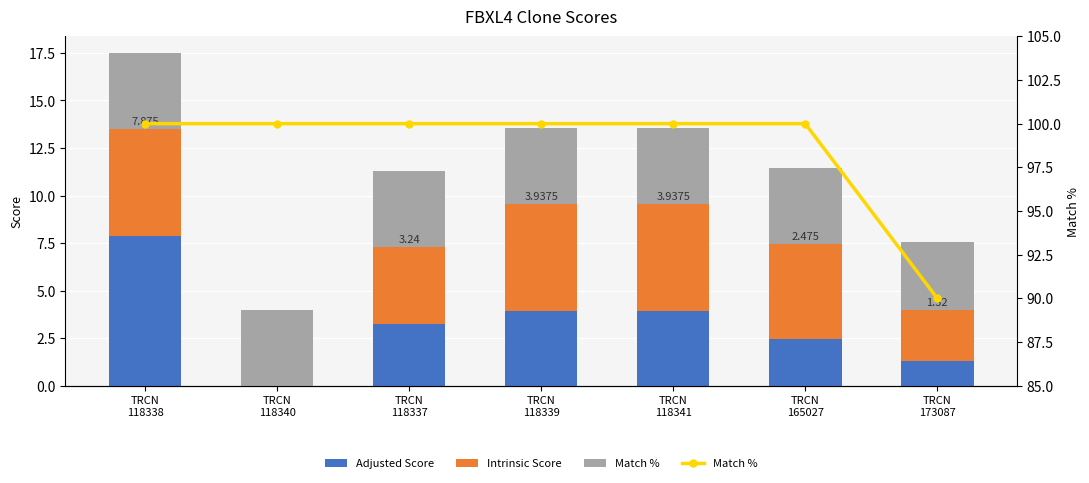

What is the spread (max minus min) of values at TRCN
173087?

88.7